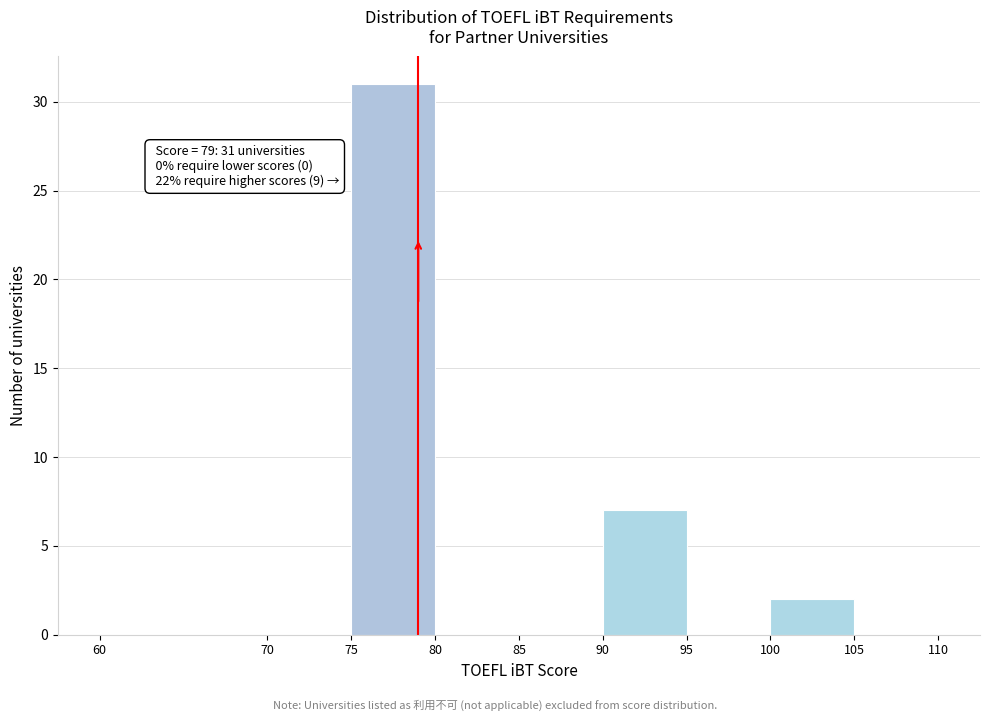

Over which range of the x-axis is the bar tallest?

75 to 80